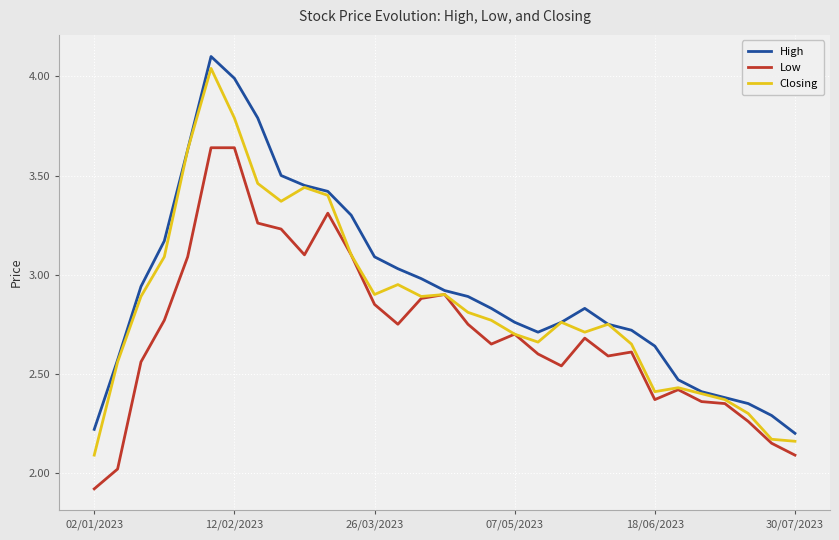

What is the lowest value of the Low series?

1.9